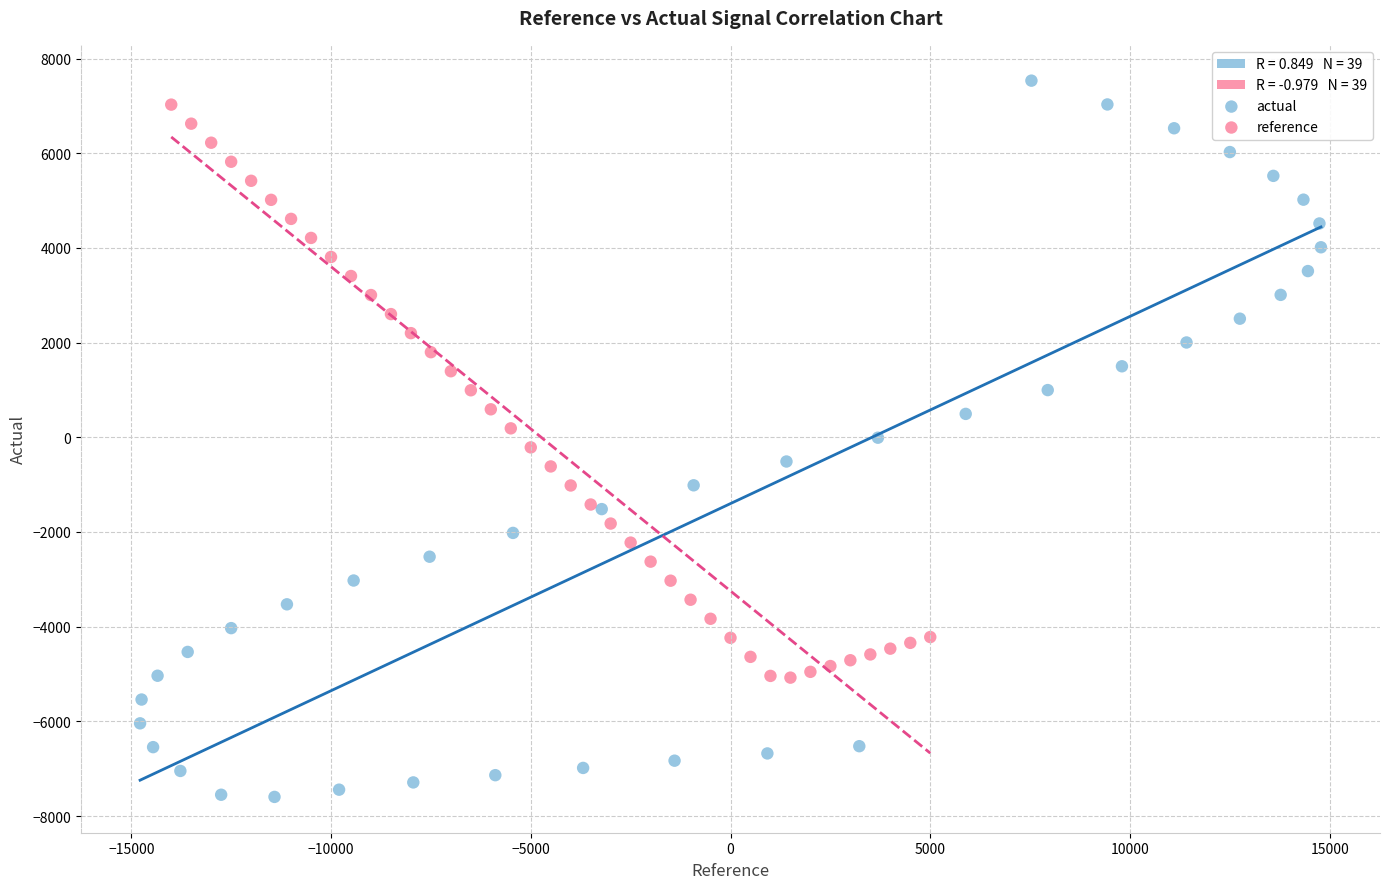

Which series reaches the maximum Y coordinate?

actual